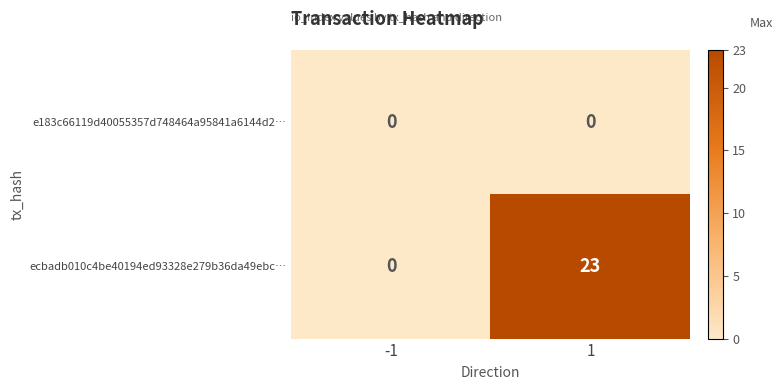

Reading right to left, list all the values displayed in this chart.

e183c66119d40055357d748464a95841a6144d2…: 0	0
ecbadb010c4be40194ed93328e279b36da49ebc…: 23	0